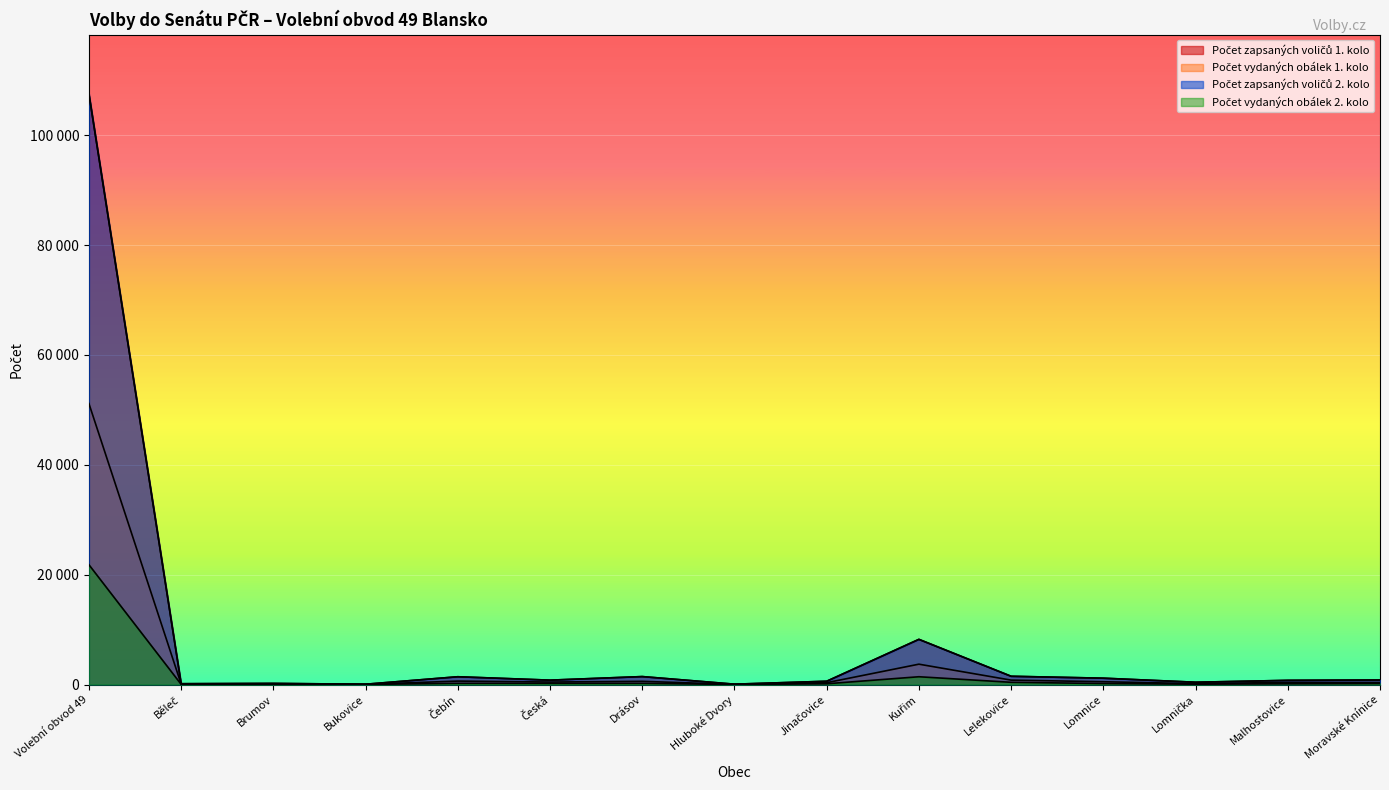

At how many categories does at least one series exceed 67432?

1